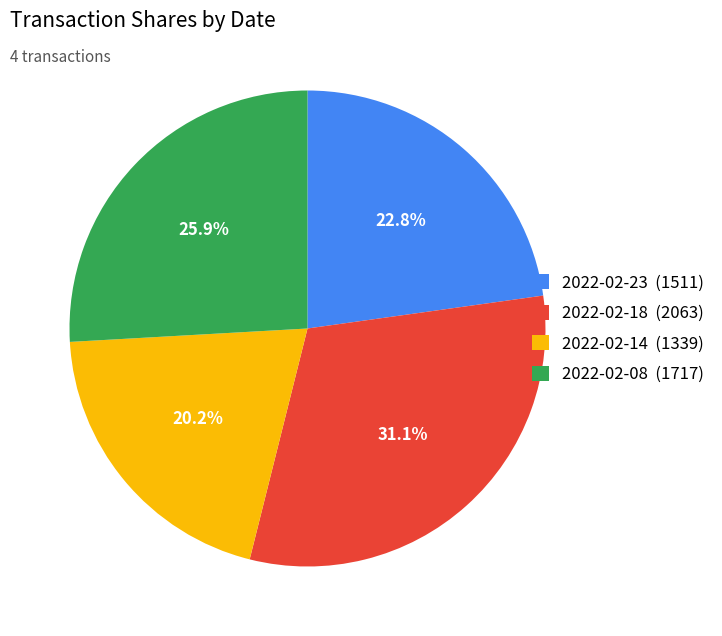

Approximately how many times larger is the value at 2022-02-23 compared to 2022-02-08?

0.9